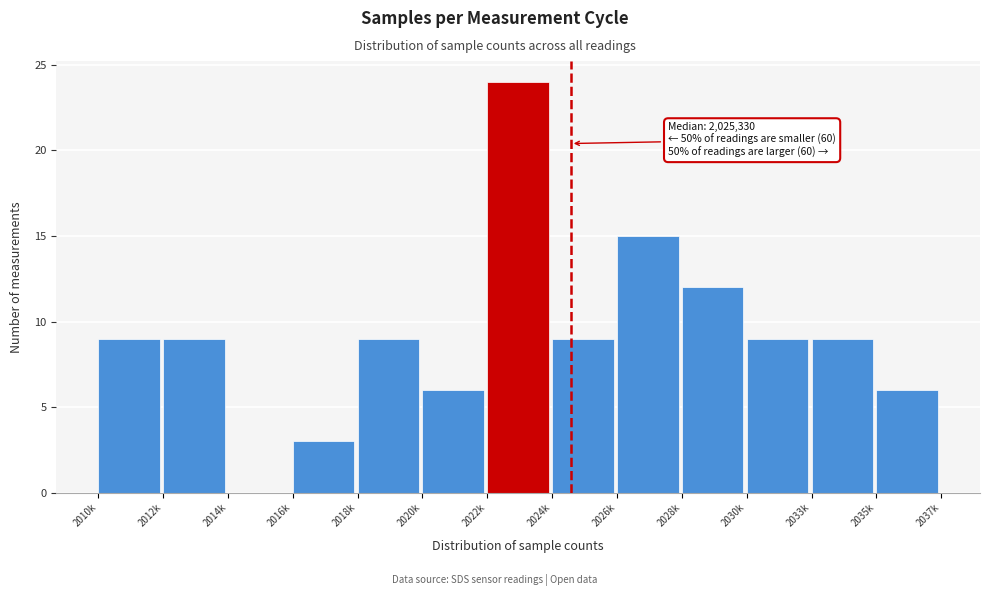

Reading right to left, what are all the values shown in this chart?

2035k=6	2033k=9	2030k=9	2028k=12	2026k=15	2024k=9	2022k=24	2020k=6	2018k=9	2016k=3	2014k=0	2012k=9	2010k=9